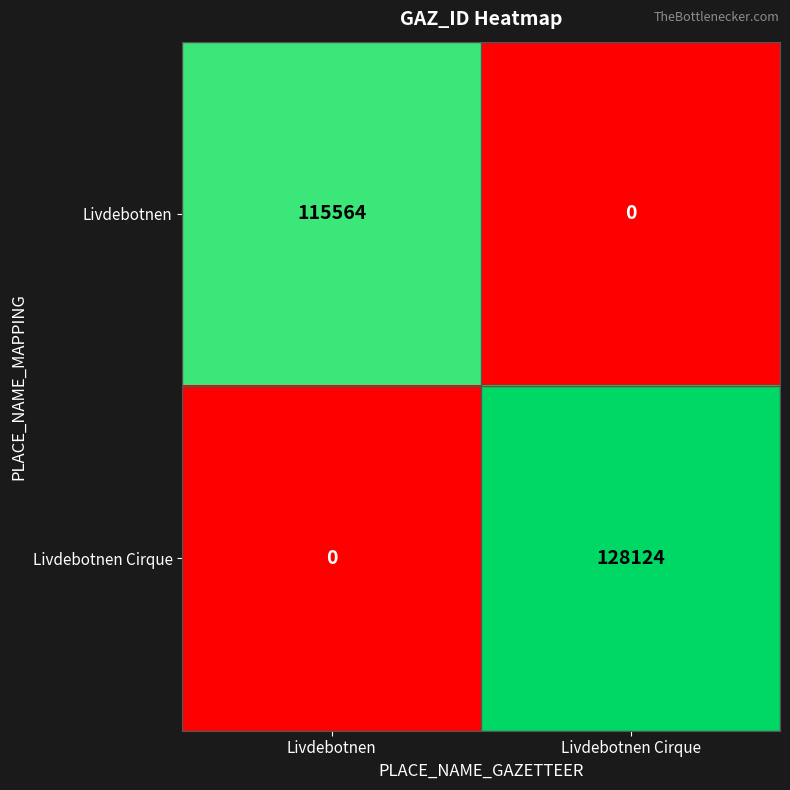

The value of Livdebotnen at Livdebotnen Cirque is 73153. True or false?

False